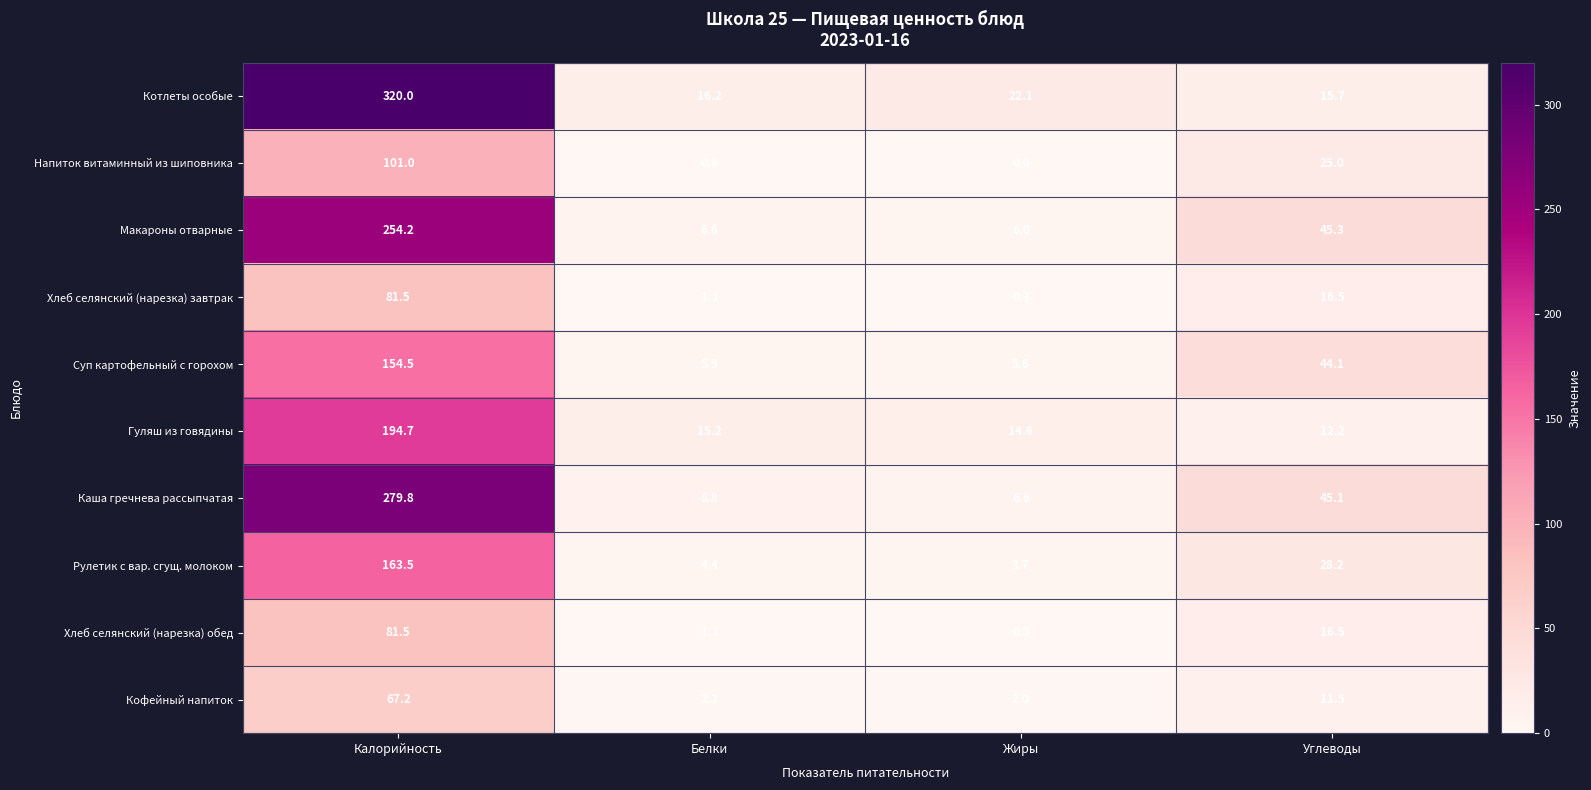

Which series has the largest range (max minus min)?

Котлеты особые